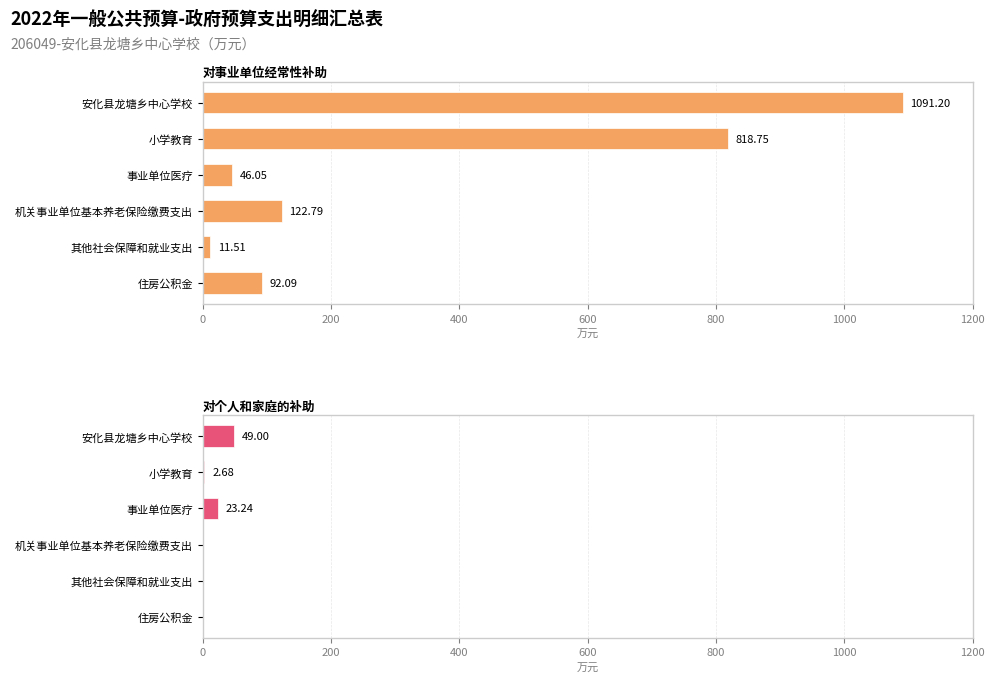

Is the value of 对事业单位经常性补助 at 机关事业单位基本养老保险缴费支出 greater than the value of 对个人和家庭的补助 at 安化县龙塘乡中心学校?

Yes